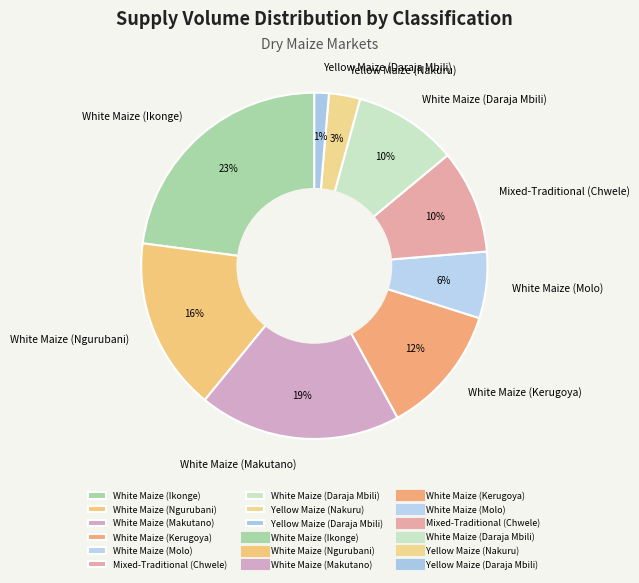

What percentage is the White Maize (Molo) slice, to the nearest percent?

6%